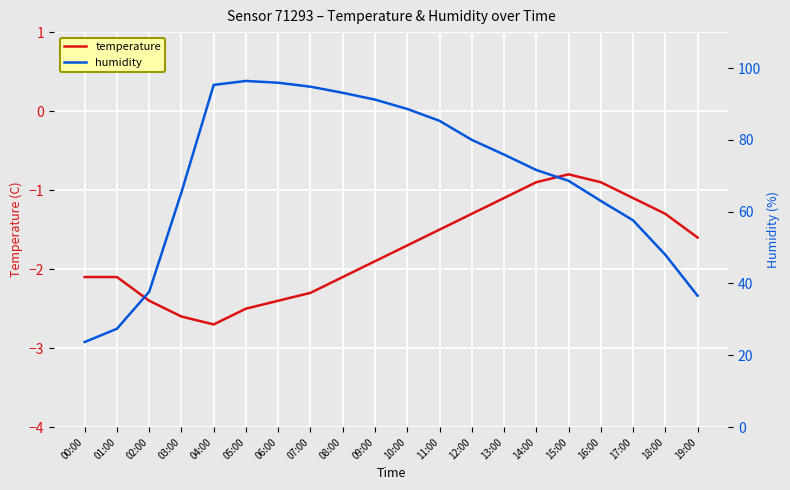

How many values in the temperature series are below -1?

17